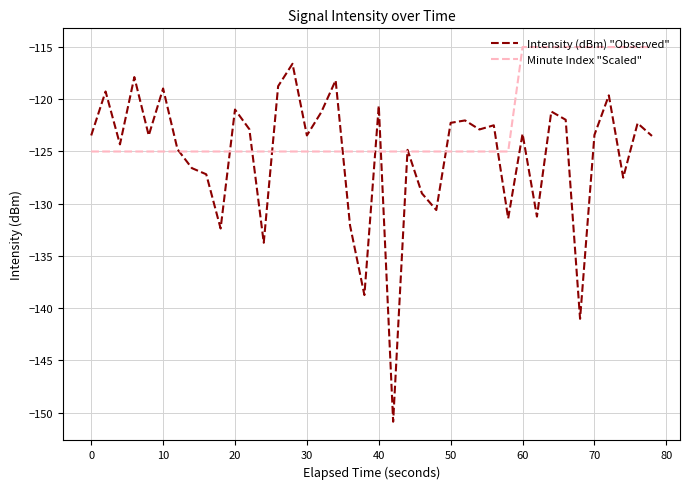

Rank the series by their average value, from highest to lowest.

Minute Index "Scaled", Intensity (dBm) "Observed"